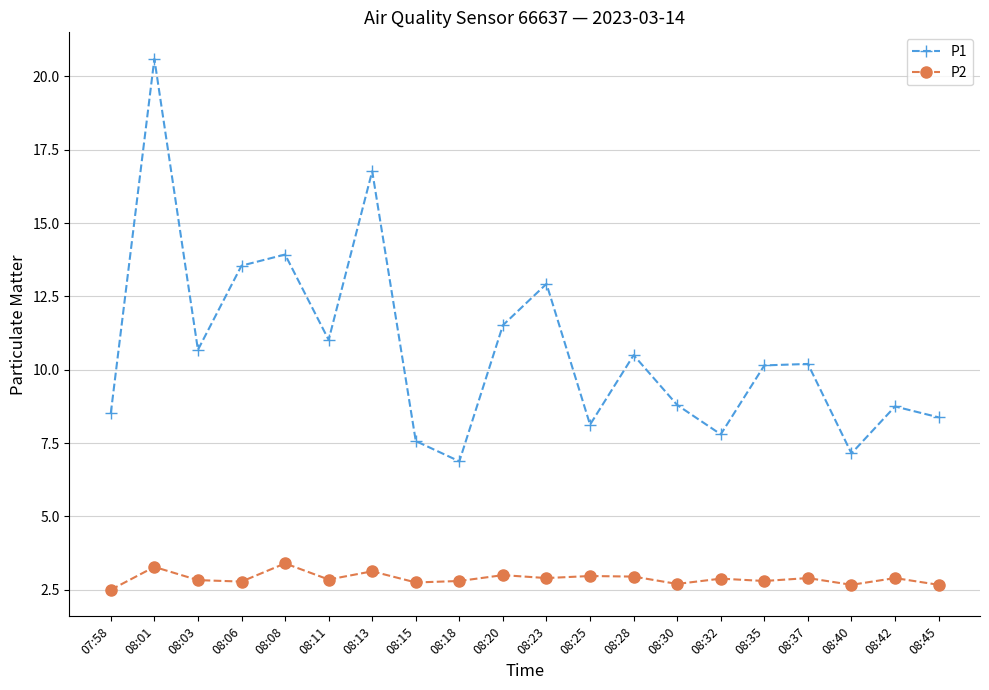

Is the value of P1 at 08:28 greater than the value of P2 at 07:58?

Yes